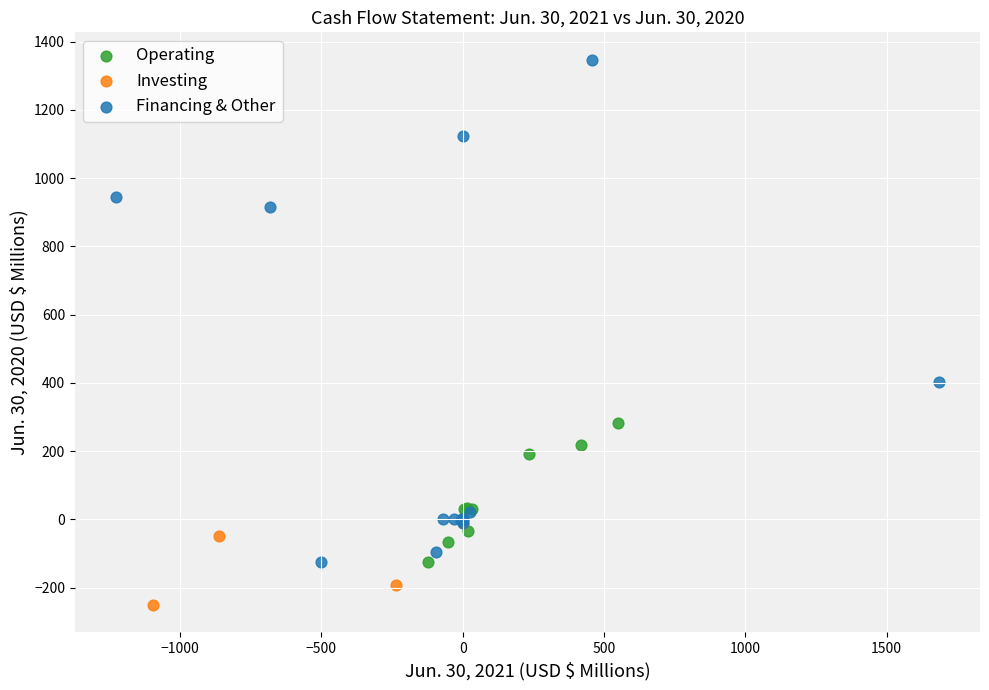

Which series has the widest spread of Y values?

Financing & Other